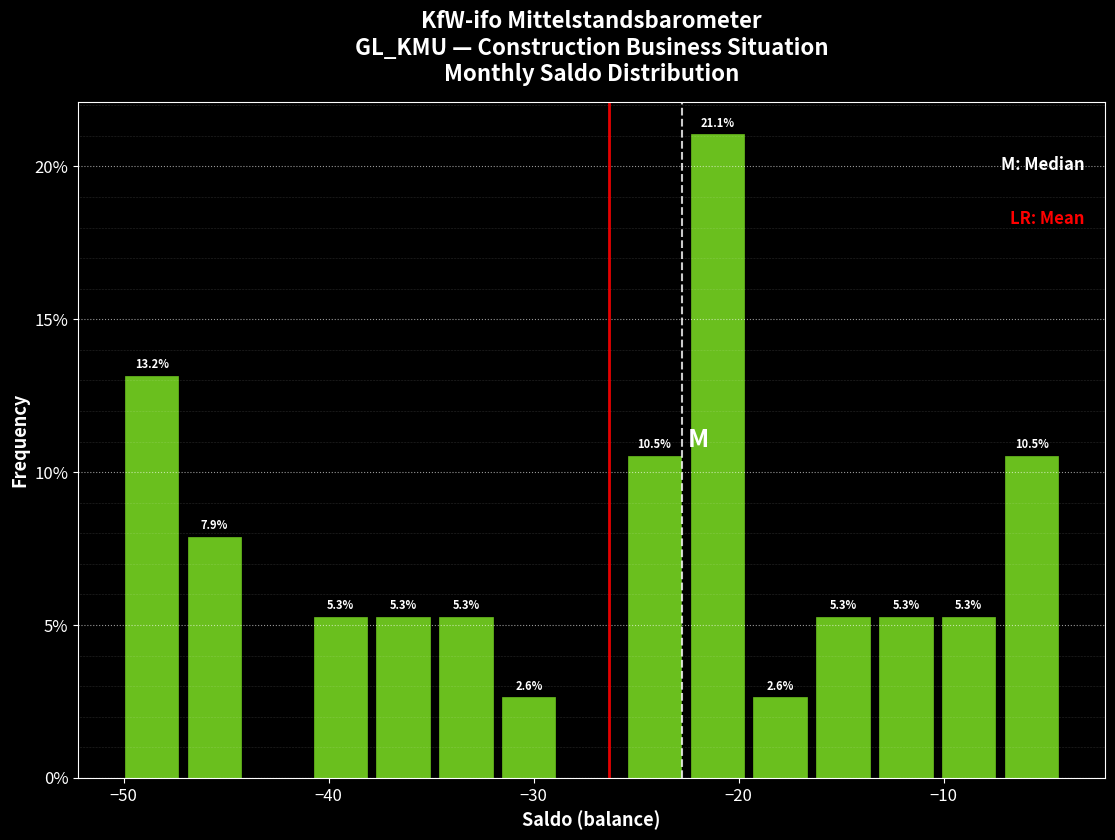

Around what value on the x-axis is the tallest bar? Give the approximate position of its centre, as read against the axis.

-21